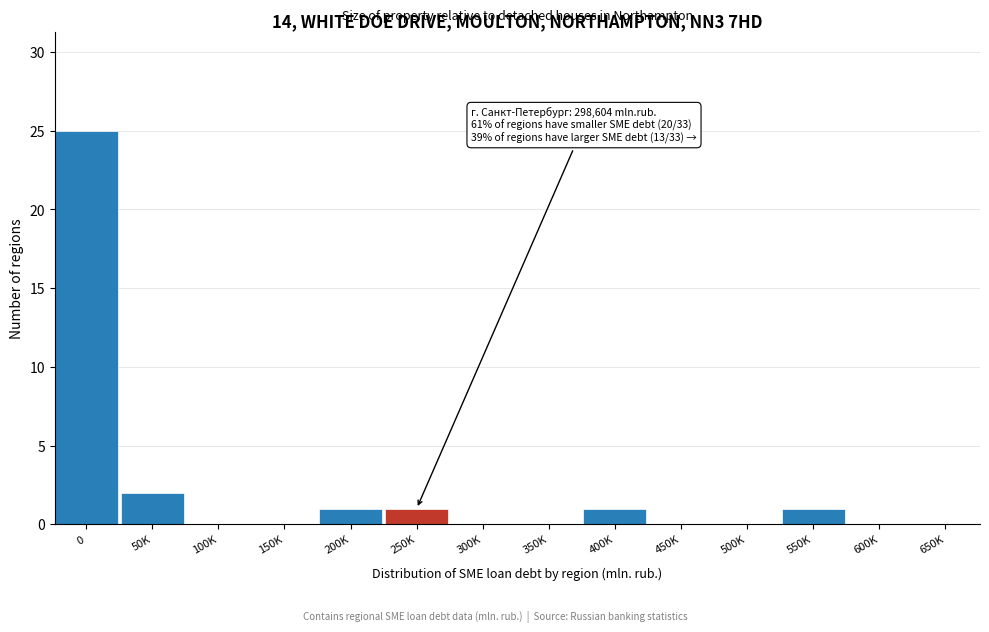

Reading left to right, extract all data points from this chart.

0=25	50K=2	100K=0	150K=0	200K=1	250K=1	300K=0	350K=0	400K=1	450K=0	500K=0	550K=1	600K=0	650K=0